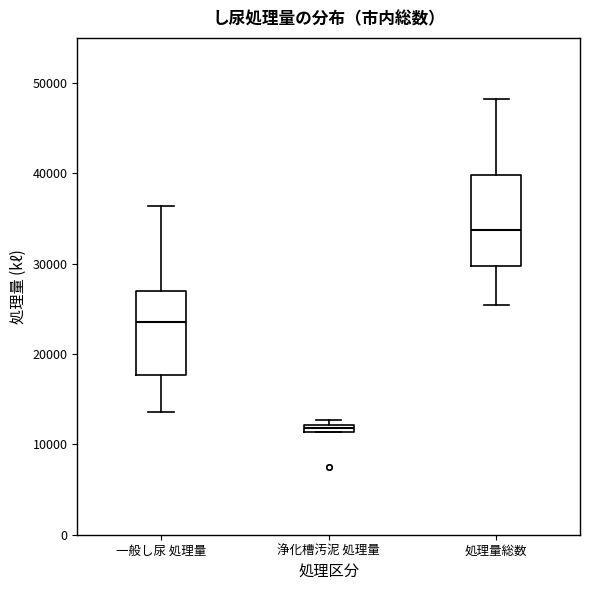

Where does the median line of the box for 一般し尿 処理量 sit on the y-axis? The values are not printed on the chart, so give them approximately, as read against the axis.

24000